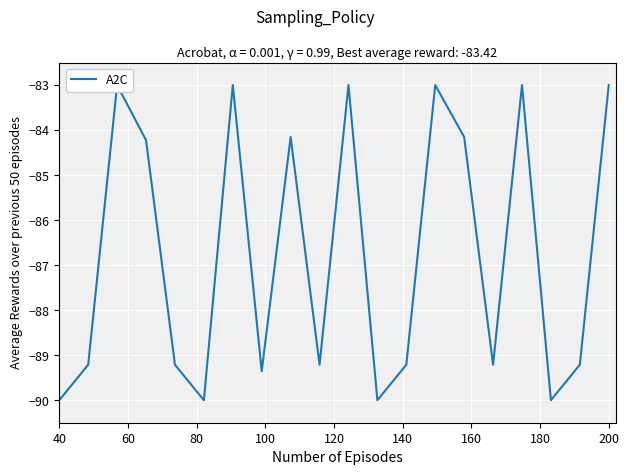

Which has a higher value, 120 or 40?

120